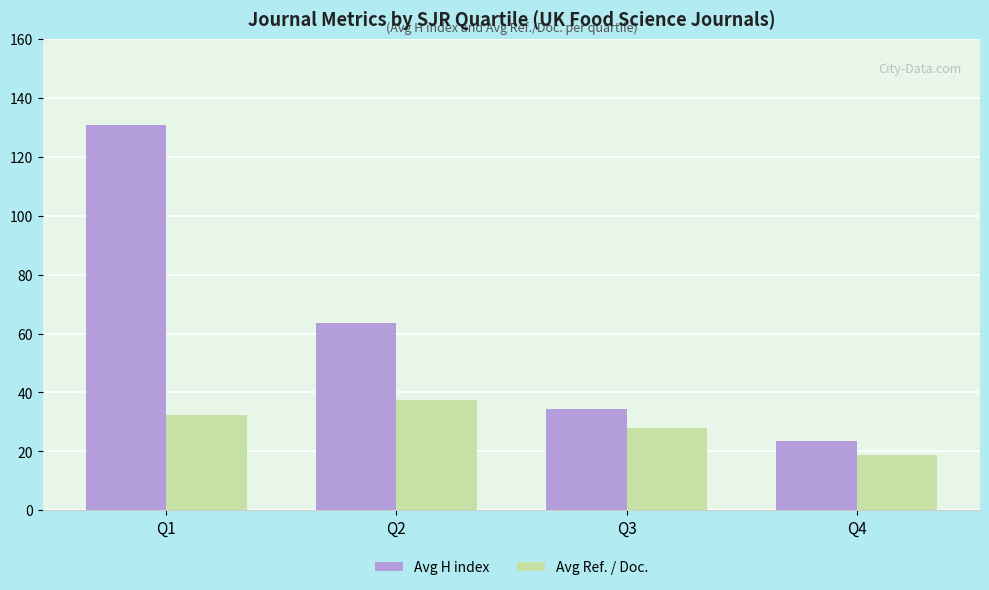

Reading left to right, extract all data points from this chart.

Avg H index: 130.9	63.7	34.4	23.5
Avg Ref. / Doc.: 32.4	37.6	28.1	18.6